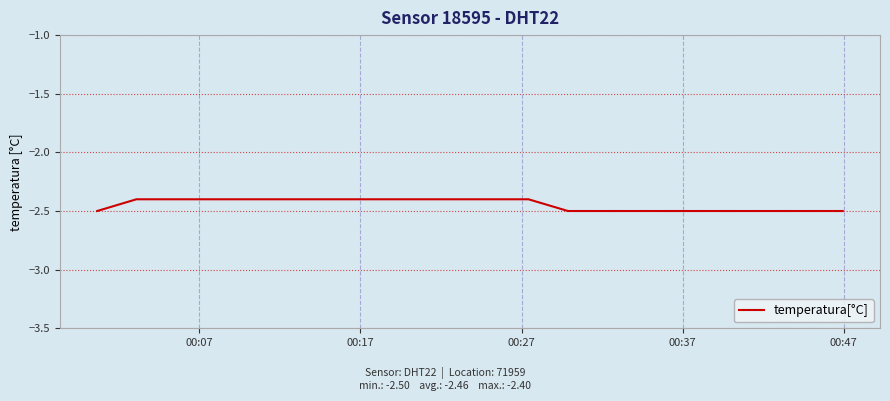

Reading left to right, list all the values displayed in this chart.

-2.5	-2.4	-2.4	-2.4	-2.4	-2.4	-2.4	-2.4	-2.4	-2.4	-2.4	-2.4	-2.5	-2.5	-2.5	-2.5	-2.5	-2.5	-2.5	-2.5